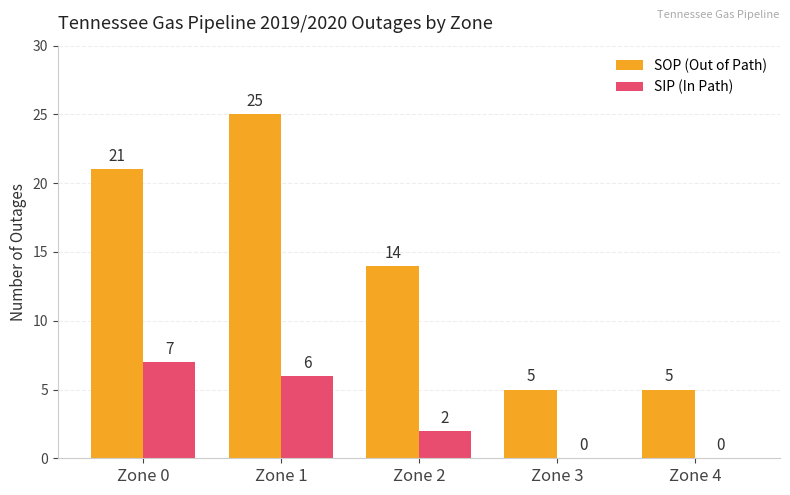

Are the bars horizontal?

No